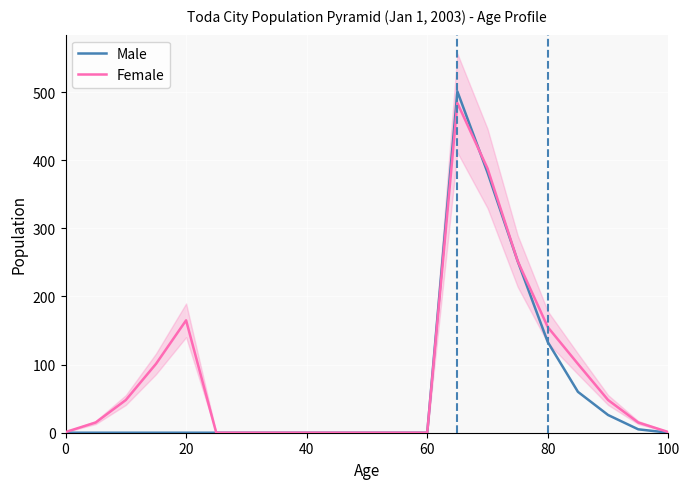

In Female, how many points are higher than both neighbors (excluding endpoints)?

2